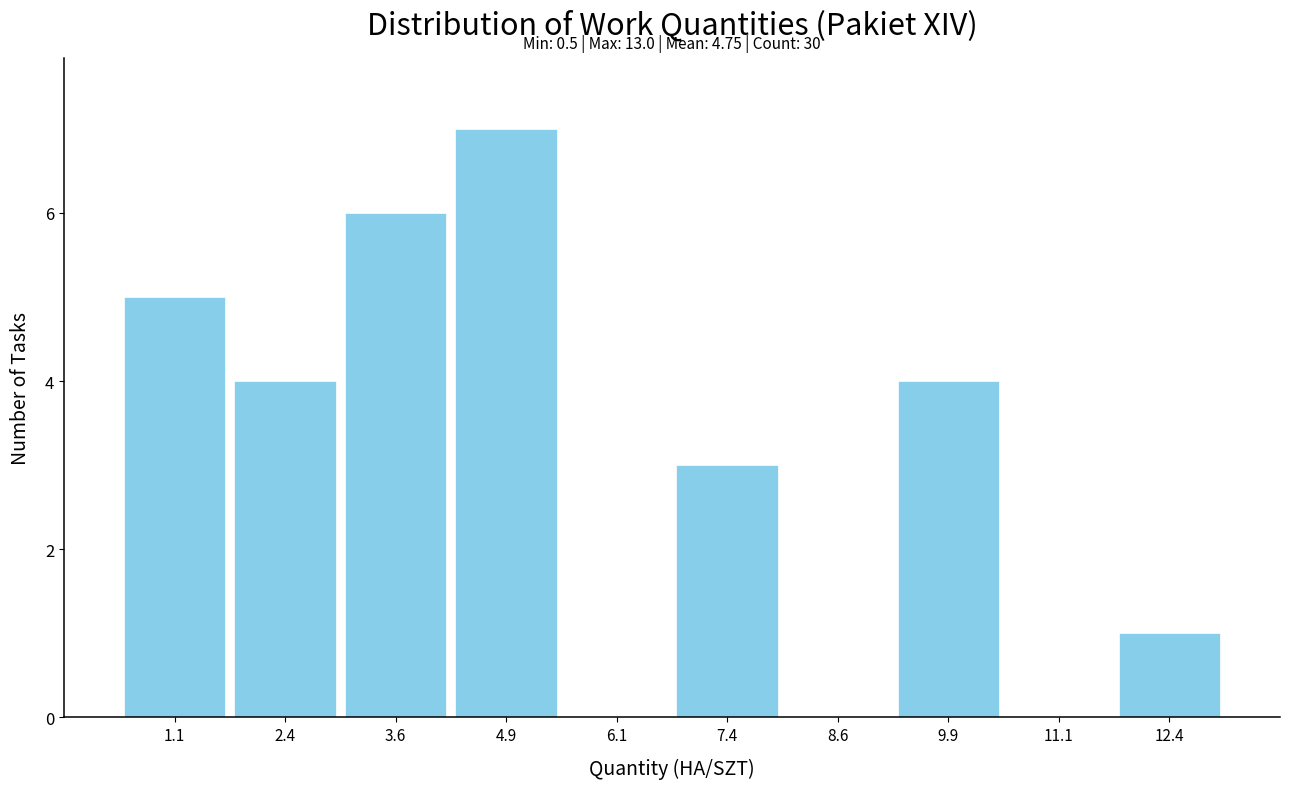

Over which range of the x-axis is the bar tallest?

4.25 to 5.50